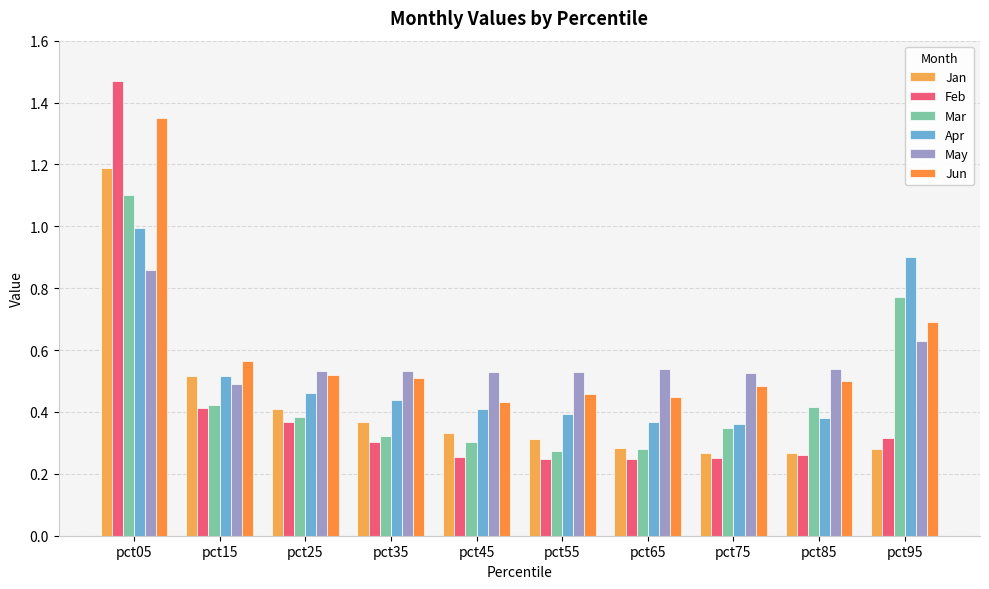

What is the difference between the maximum and second lowest values in the Apr series?

0.6